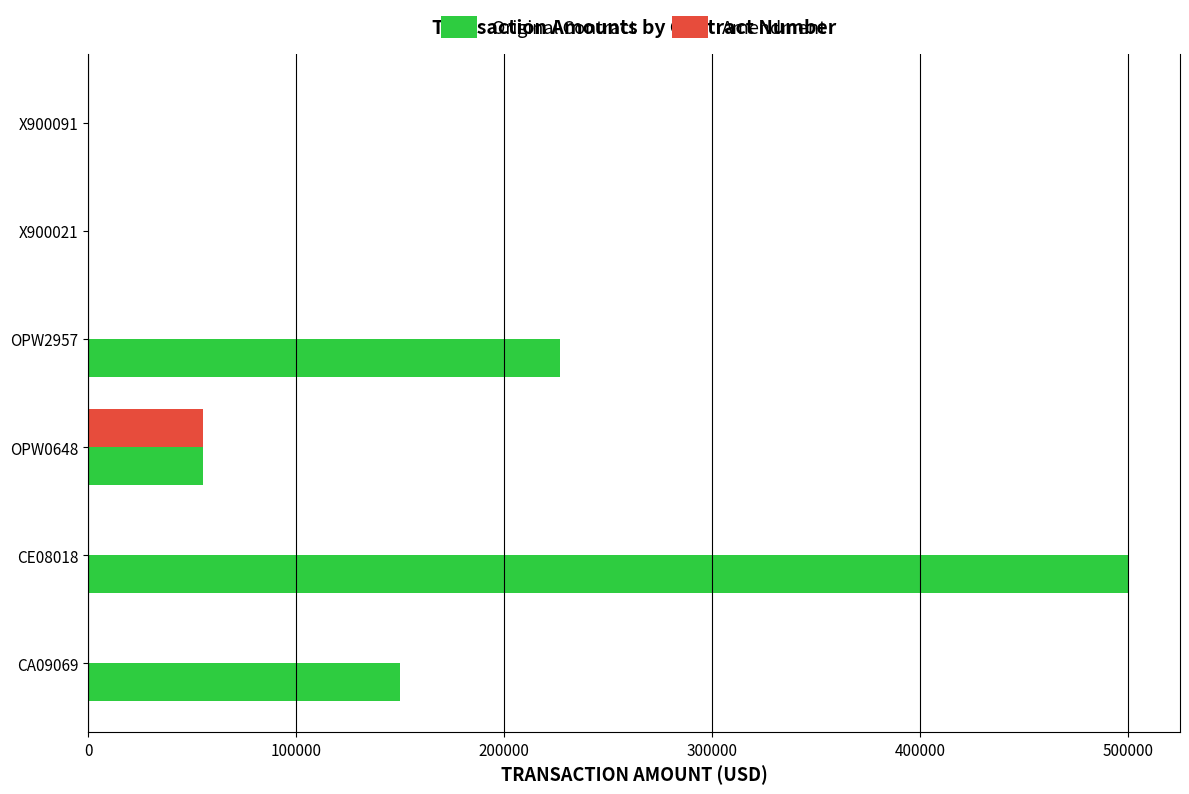

At which category is the sum across all series the highest?

CE08018